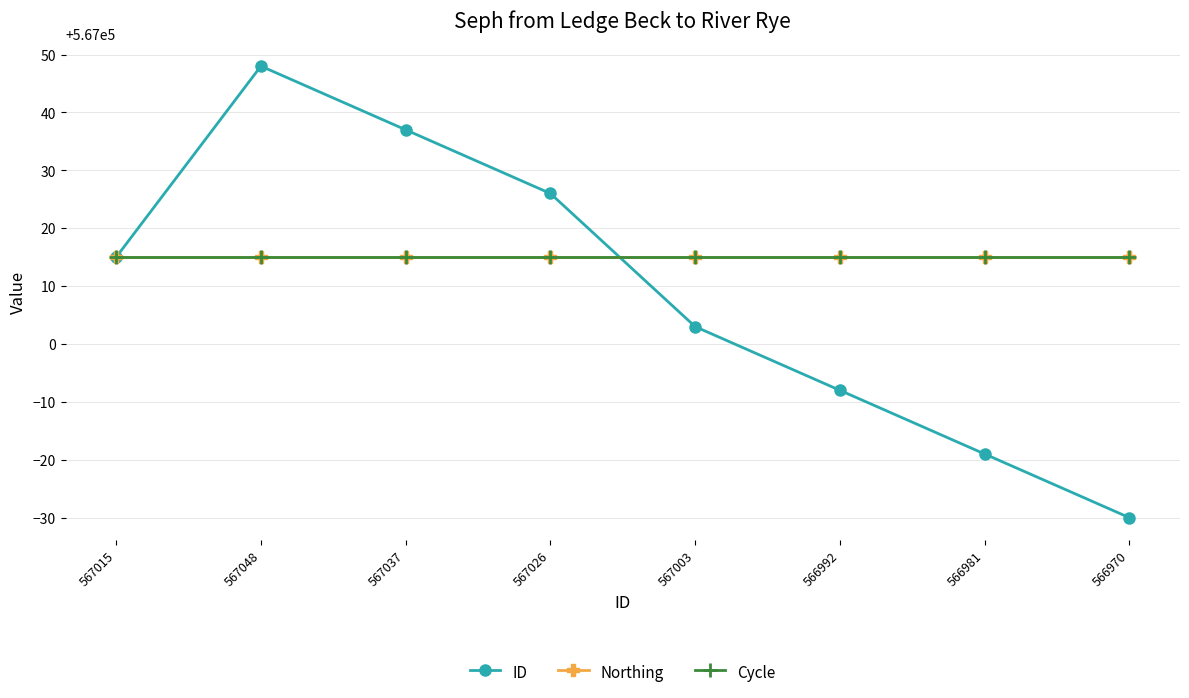

Does the chart have visible grid lines?

Yes